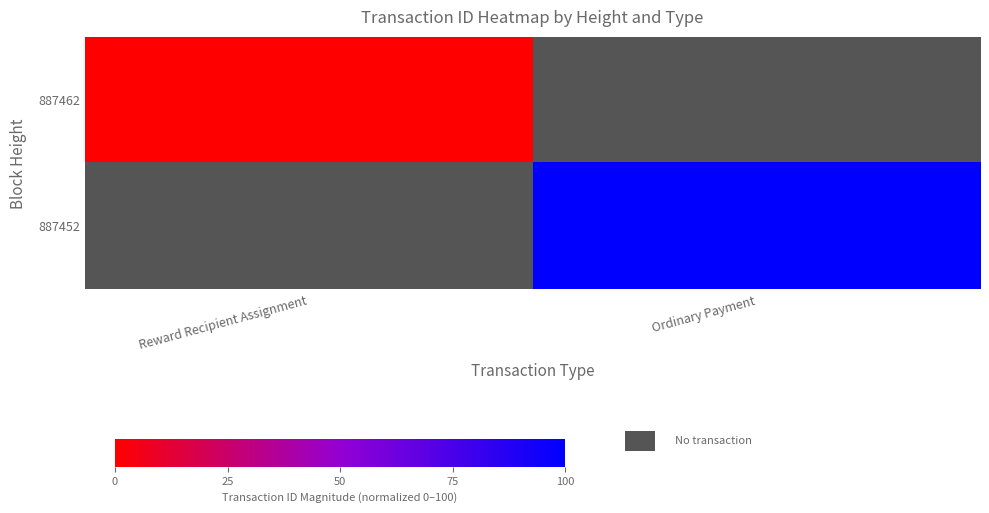

Where is 887462 nearest to the value 0?

Reward Recipient Assignment